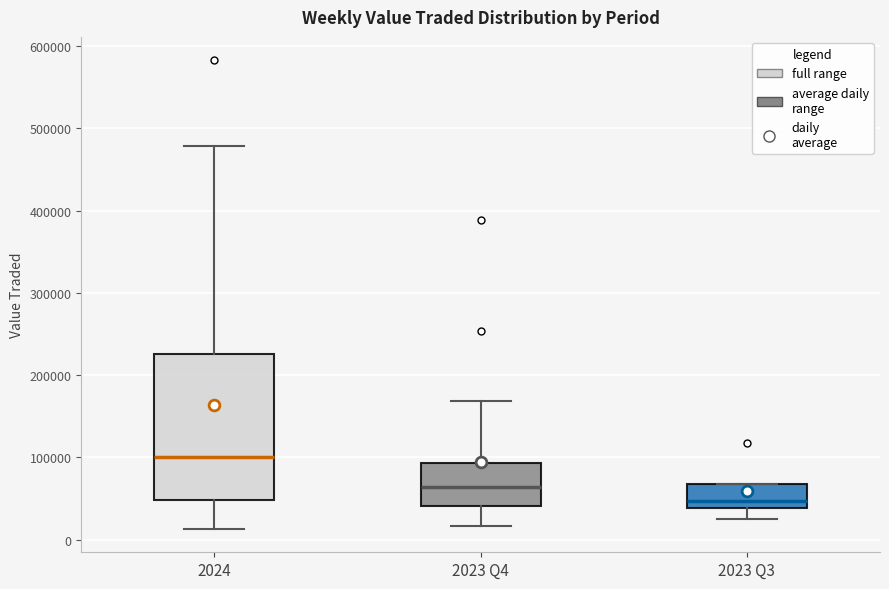

Which box has the highest median line?

2024